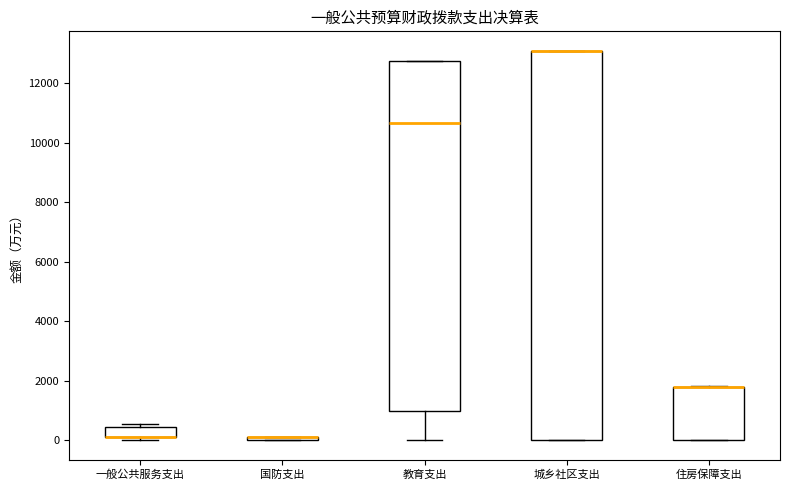

Comparing the boxes themselves (not the whiskers), which one is the tallest?

城乡社区支出